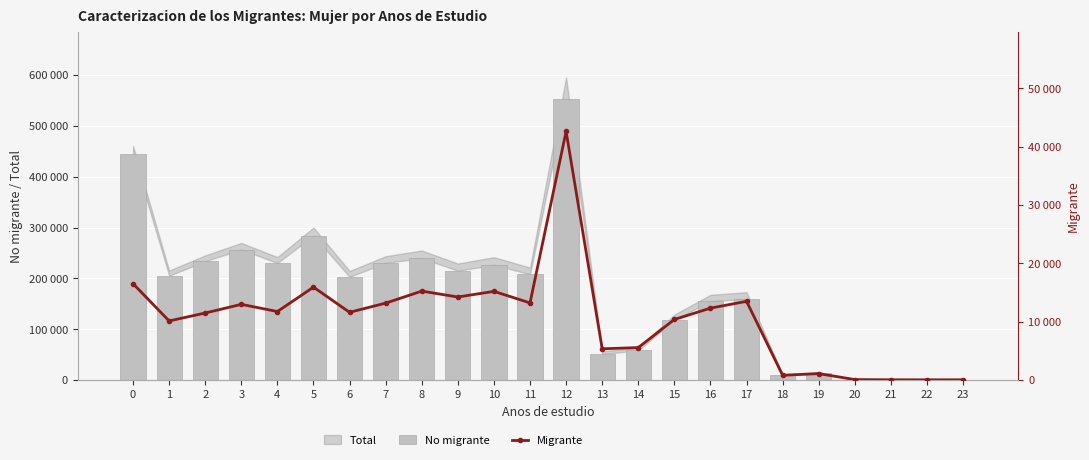

The No migrante series shows 553089 at 12. True or false?

True